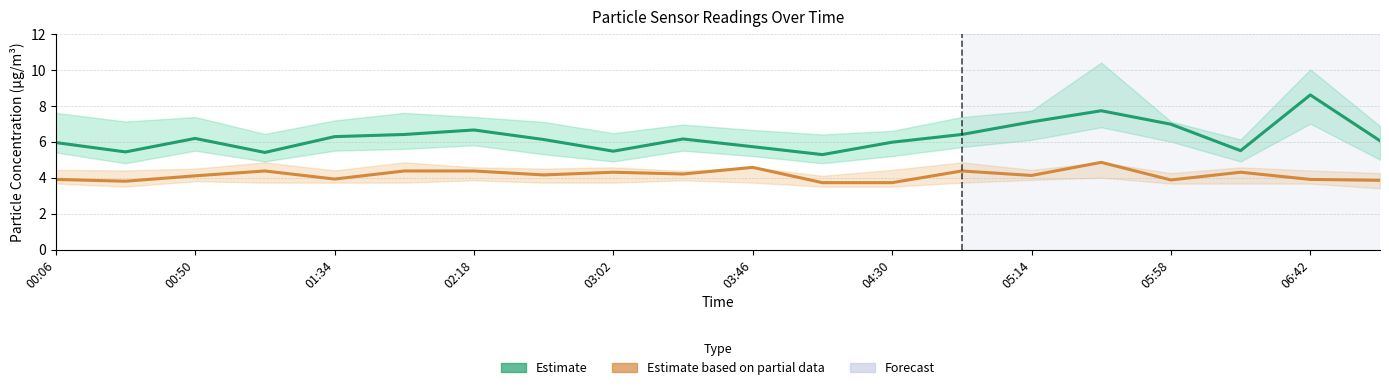

What is the difference between the maximum and minimum values in the SDS_P2 (Estimate partial) series?

1.1